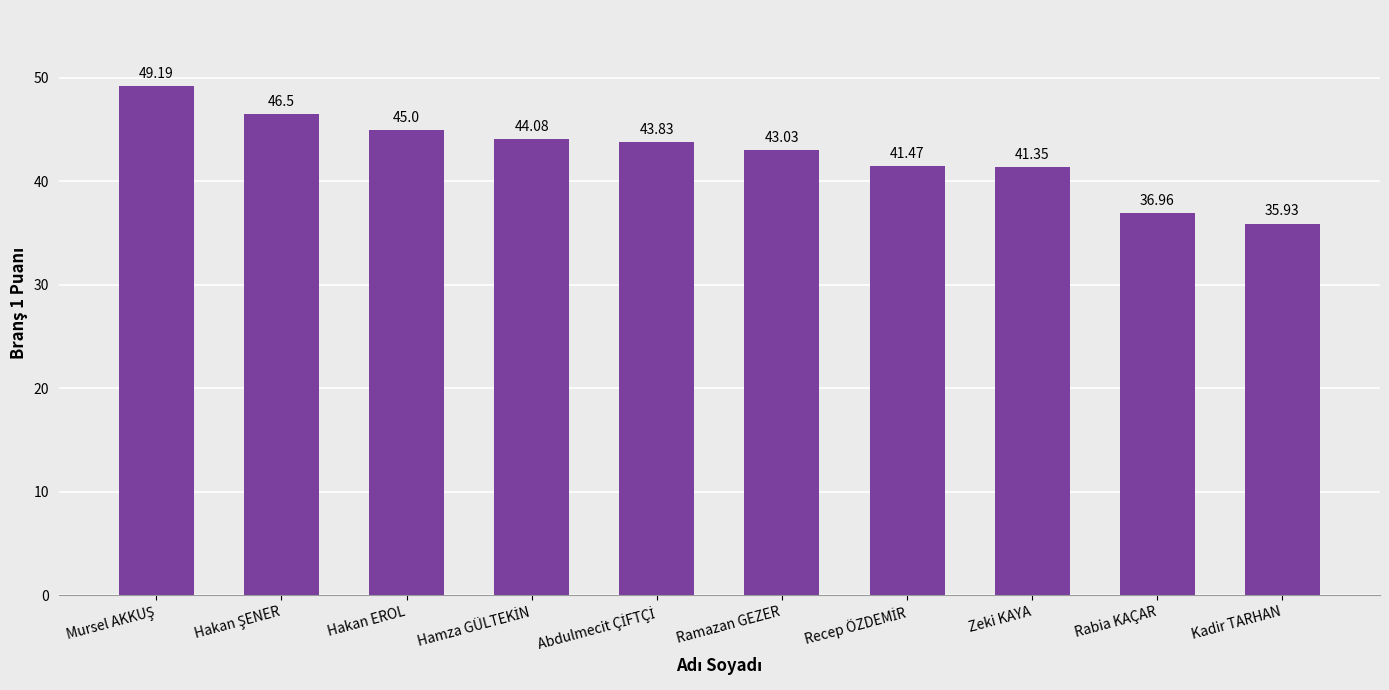

Reading left to right, extract all data points from this chart.

49.2	46.5	45.0	44.1	43.8	43.0	41.5	41.4	37.0	35.9